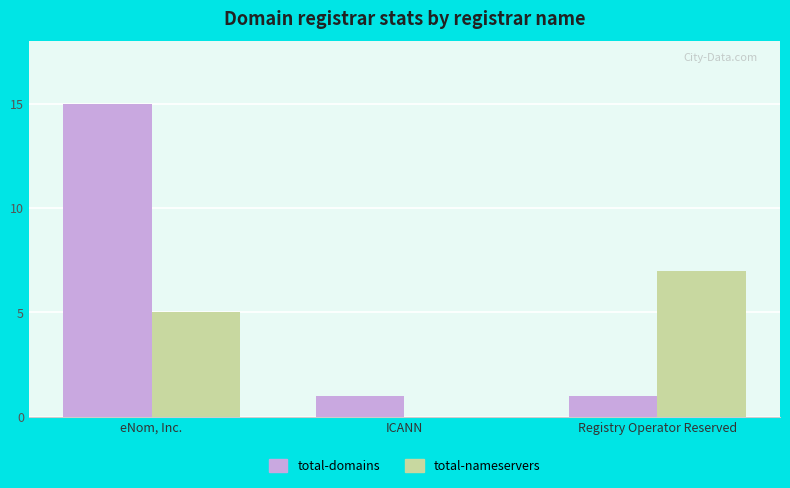

How many values in total-nameservers are above zero?

2